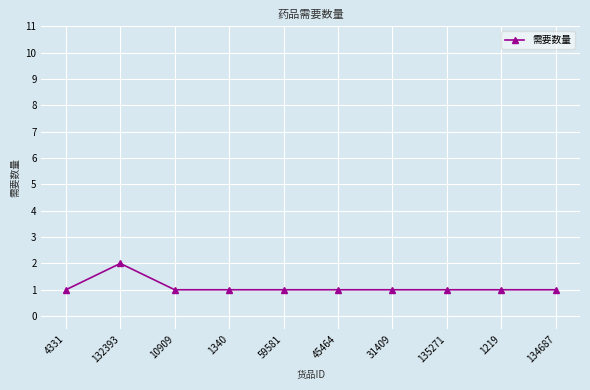

What position from the left is 135271?

8